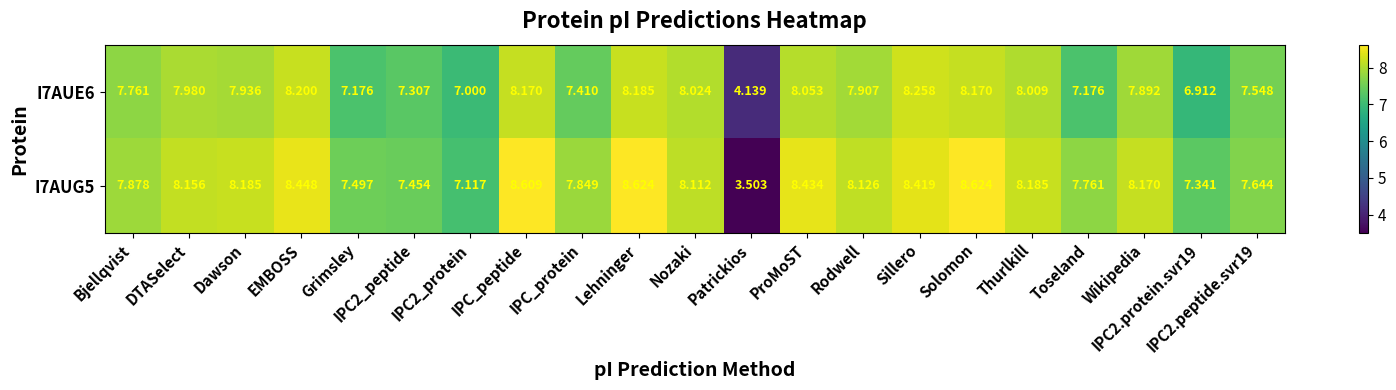

At IPC_peptide, list the series in order from smallest to largest.

I7AUE6, I7AUG5